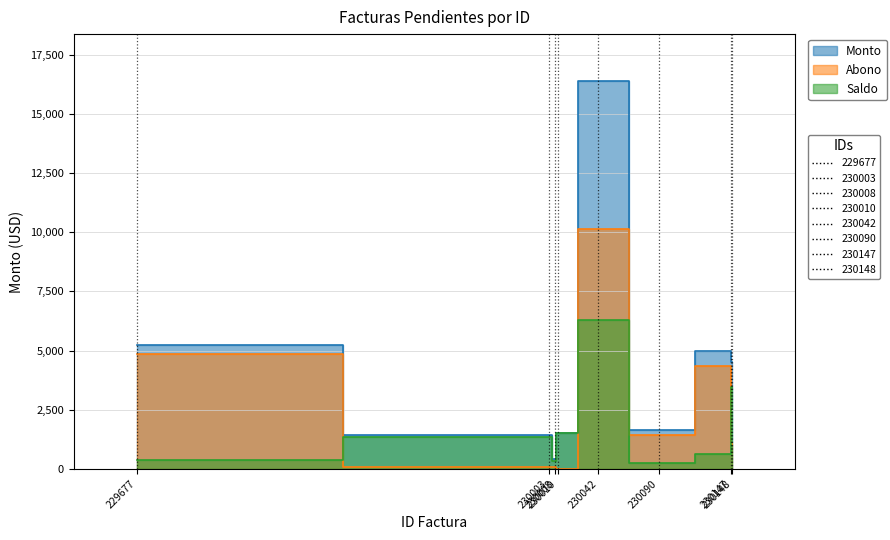

True or false: Monto has a value of 942.9 at 230090.

False